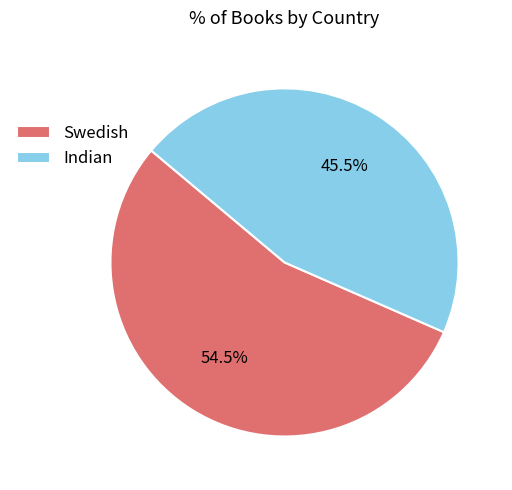

The Indian slice represents 52% of the pie. True or false?

False